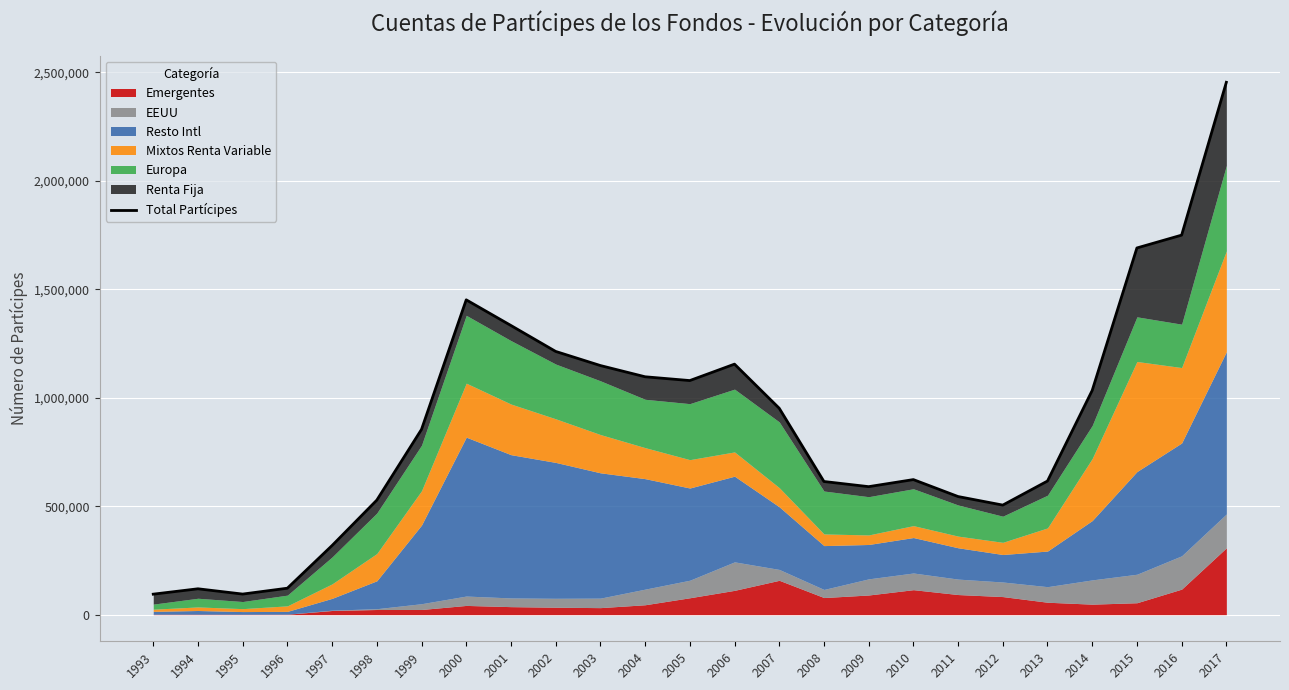

At which label is the value closest to 1273811?

2001